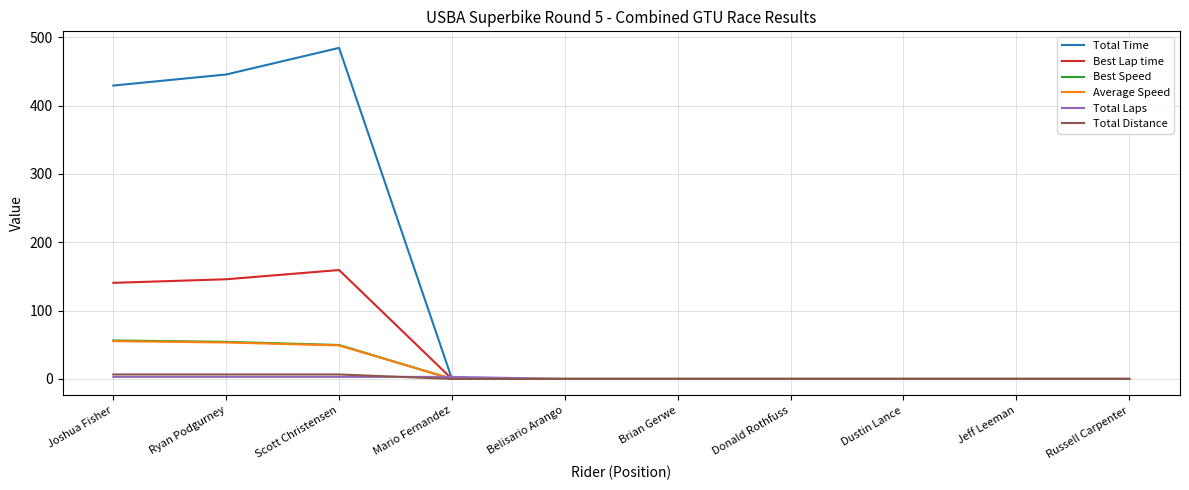

Which series has the widest spread of values?

Total Time